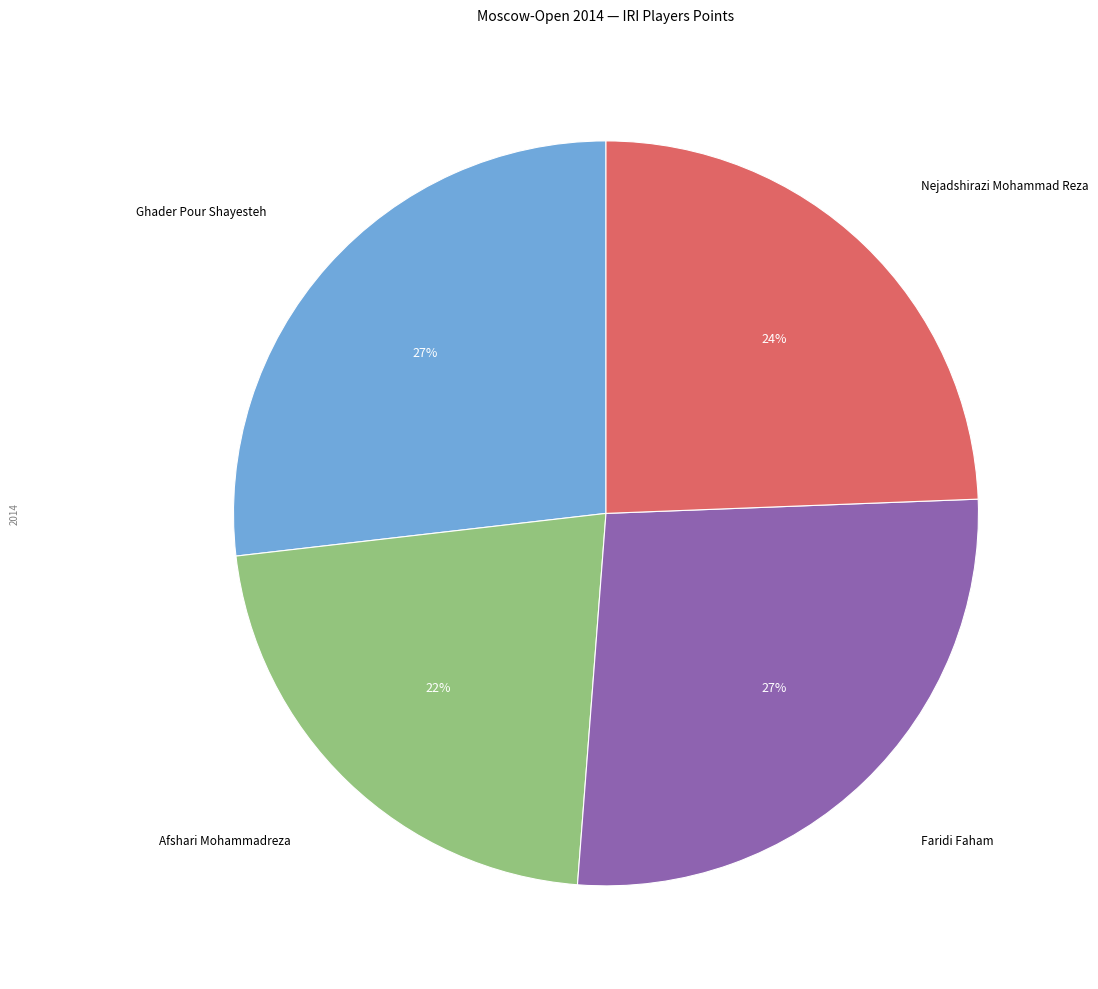

Count the number of slices in the pie.

4